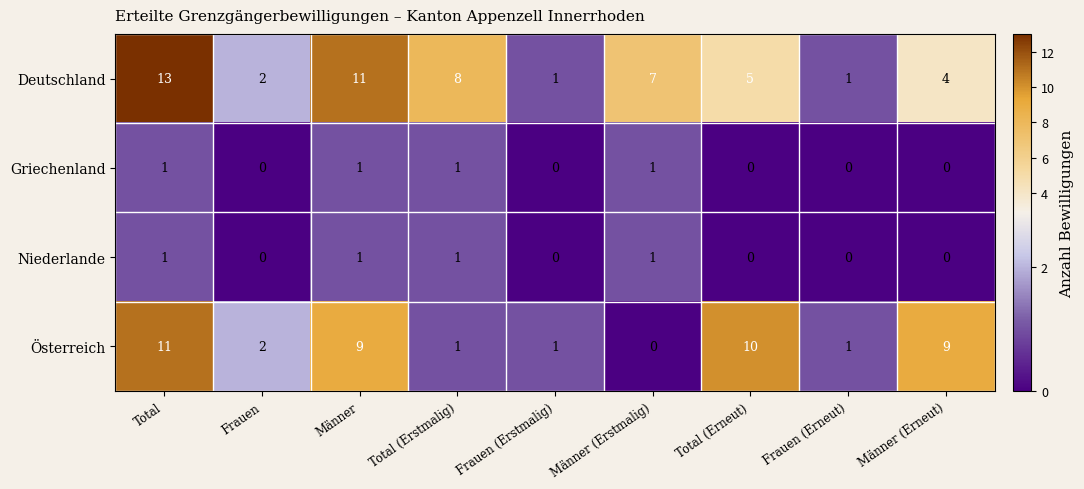

How many values in Griechenland are above zero?

4